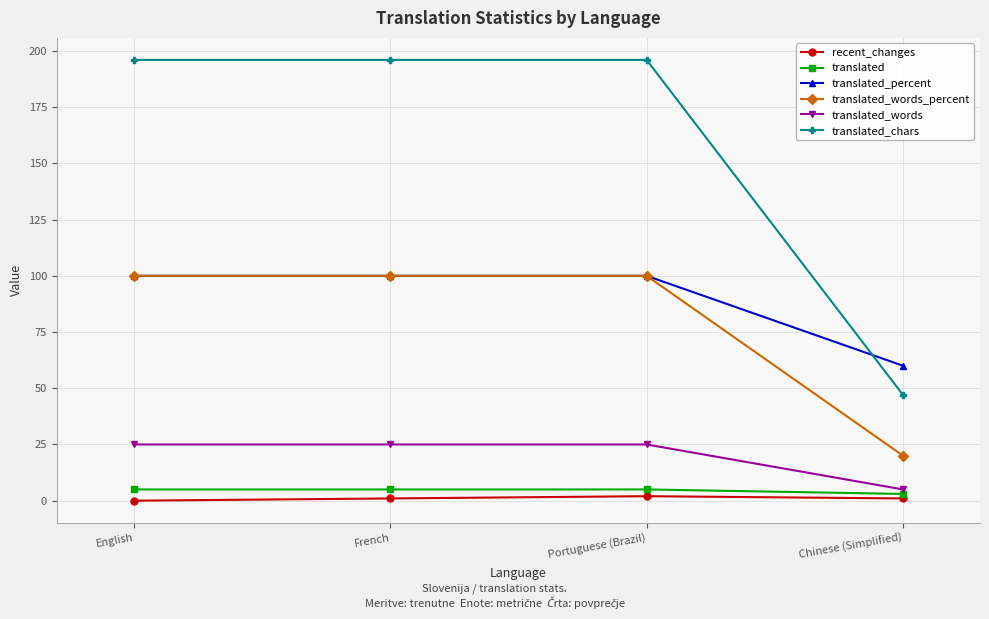

Count the number of categories in the chart.

4